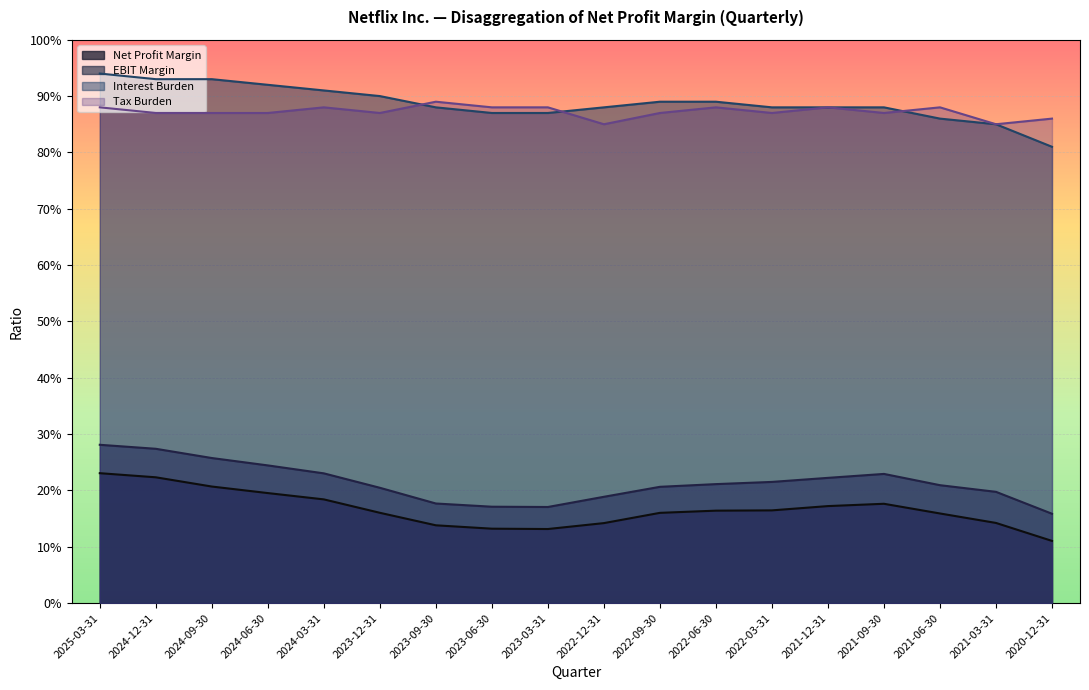

Which category has the lowest value across all series?

2020-12-31